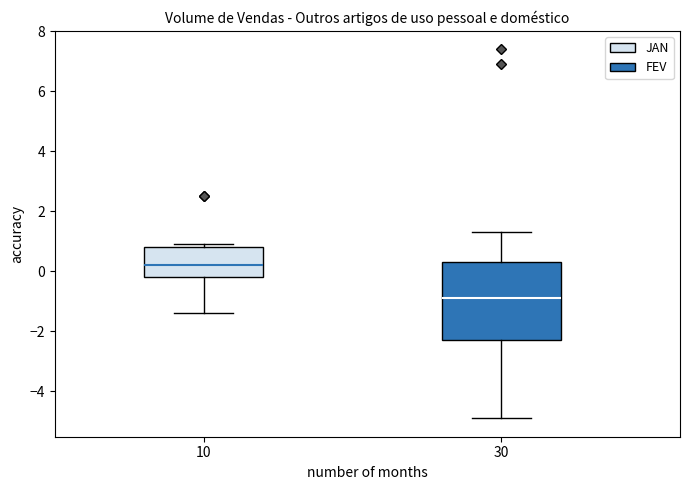

Comparing the boxes themselves (not the whiskers), which one is the tallest?

30